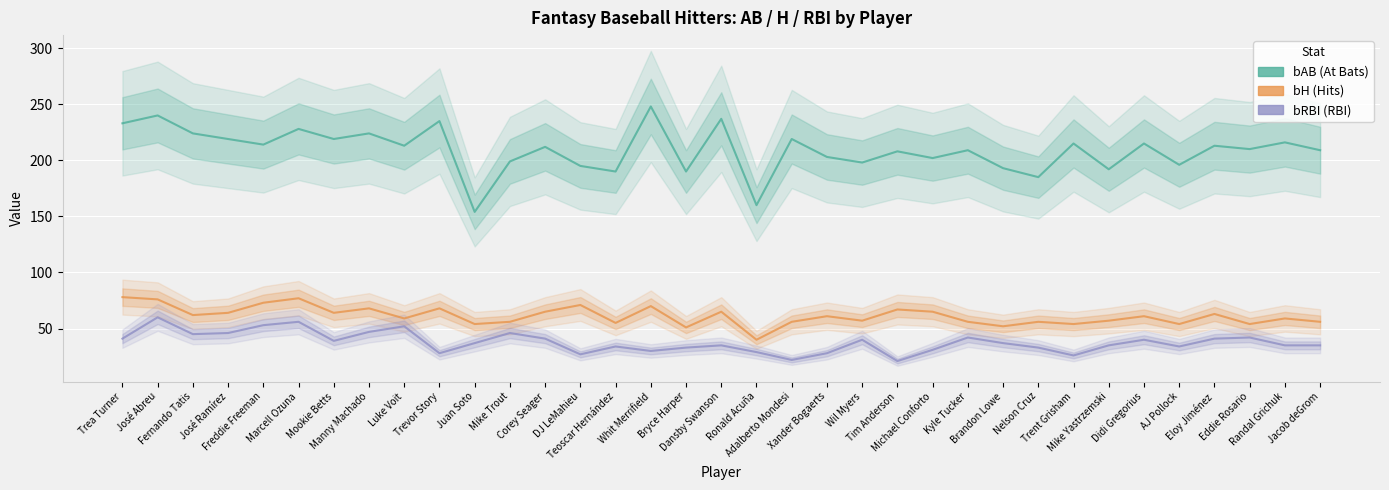

What is the sum of the bAB values at Teoscar Hernández and Adalberto Mondesi?

409